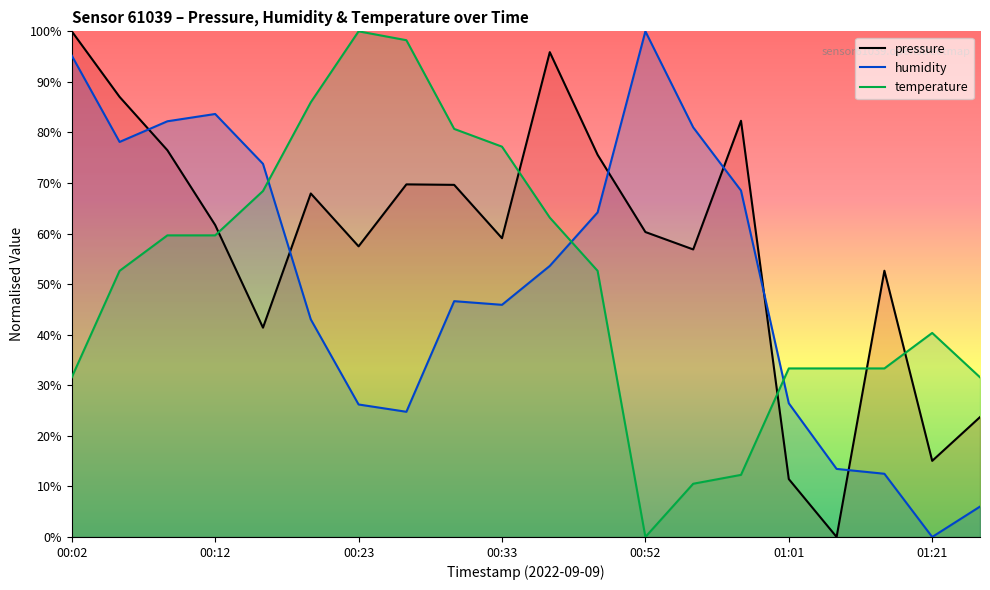

Which series changed the most between 12 and 16?

humidity